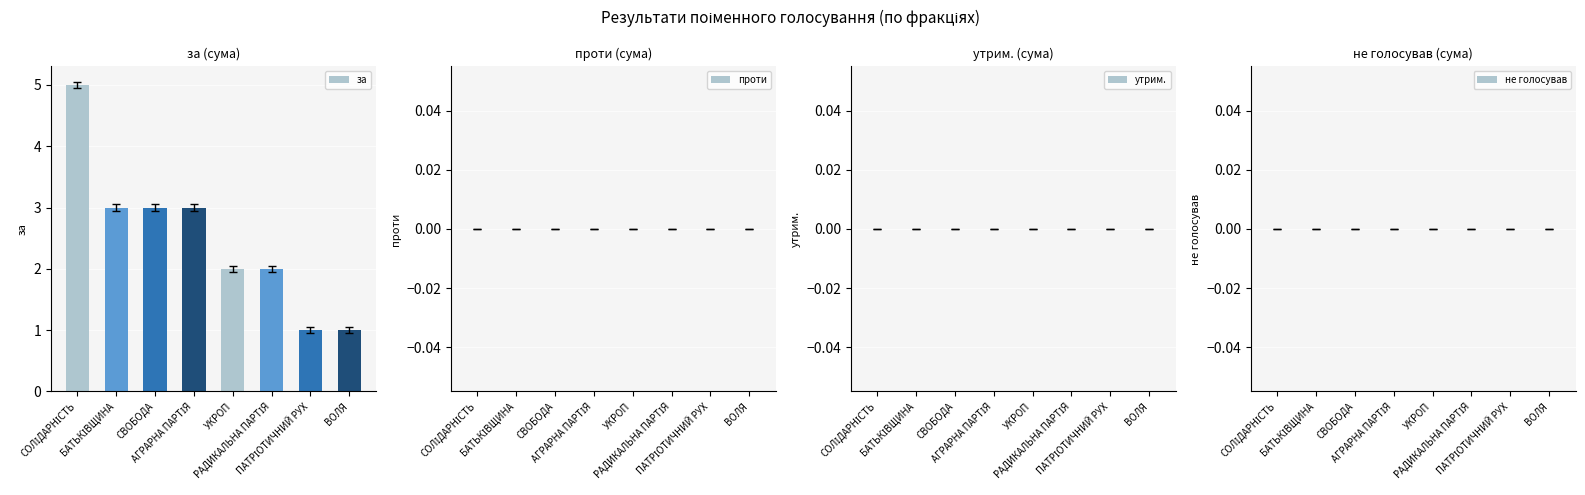

What is the value of the 4th bar from the left?

3